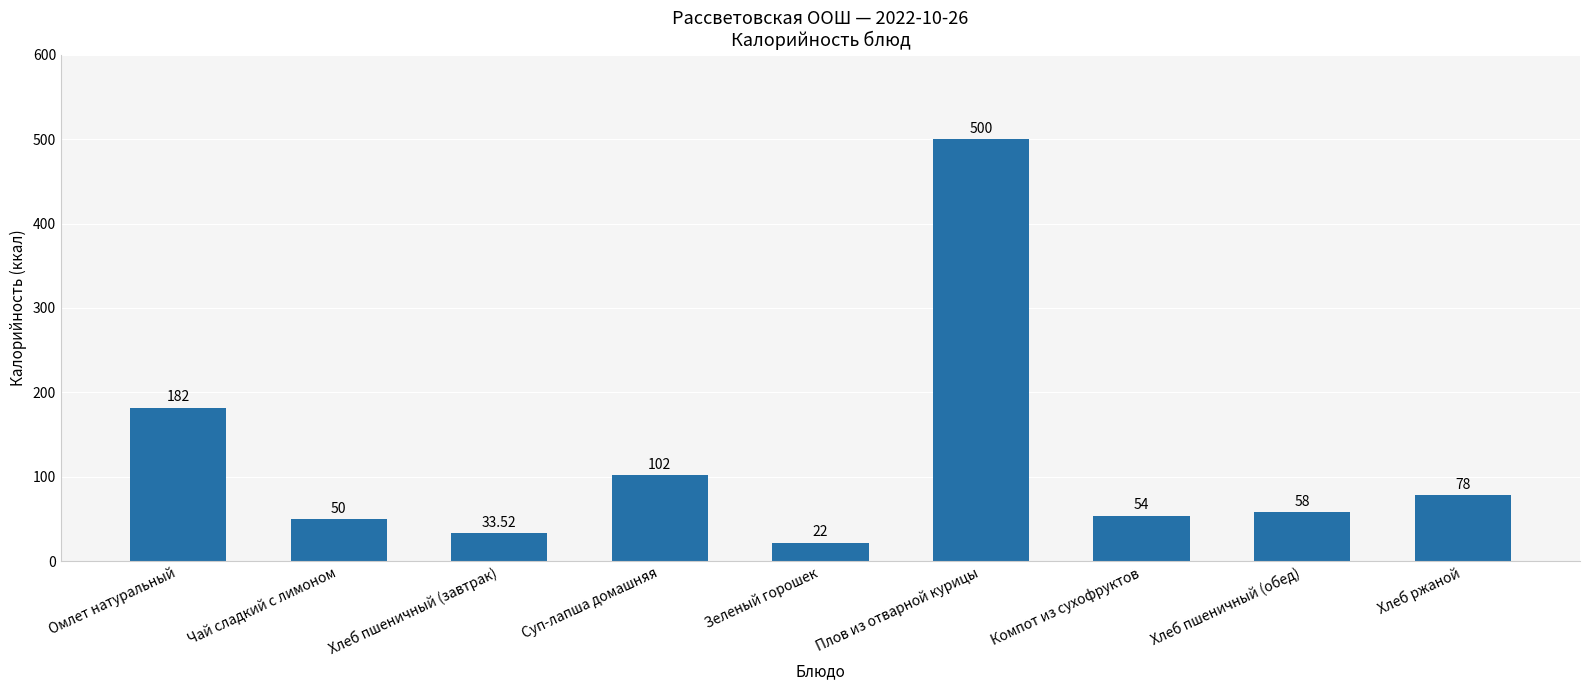

What is the smallest value displayed?

22.0